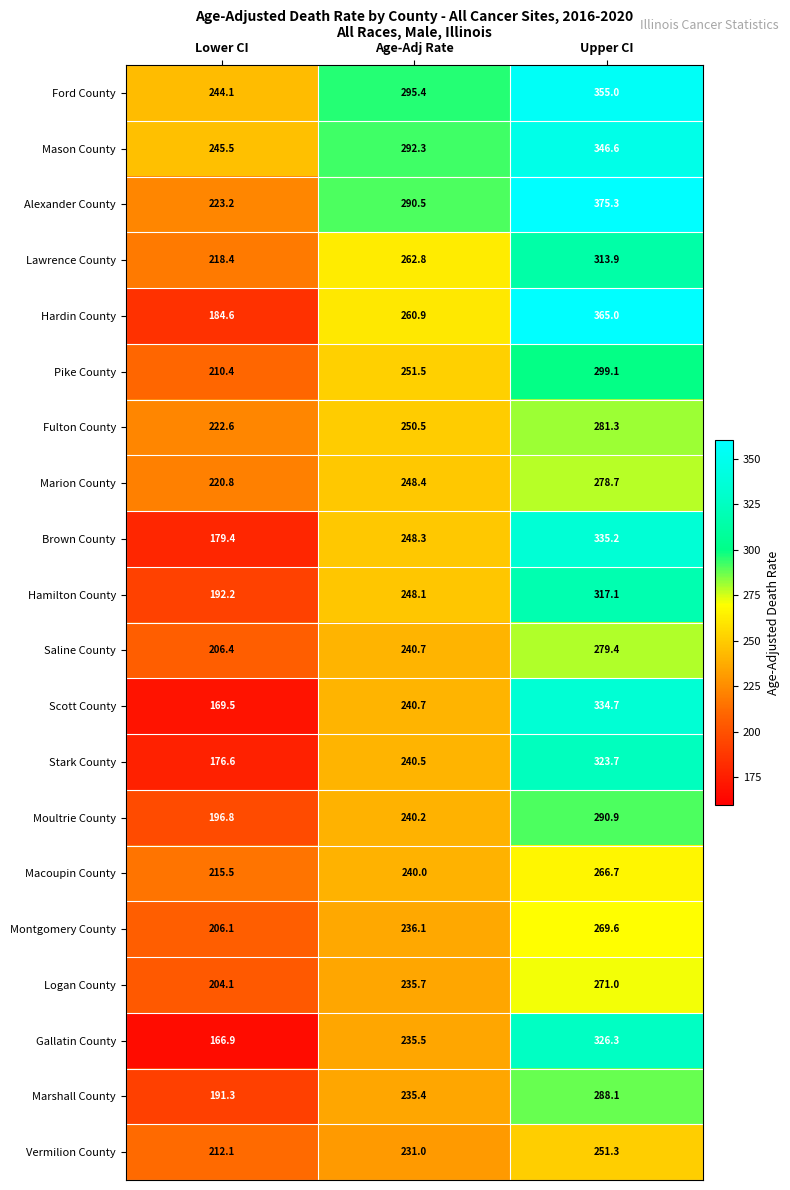

Read the Hardin County value at Upper CI.

365.0